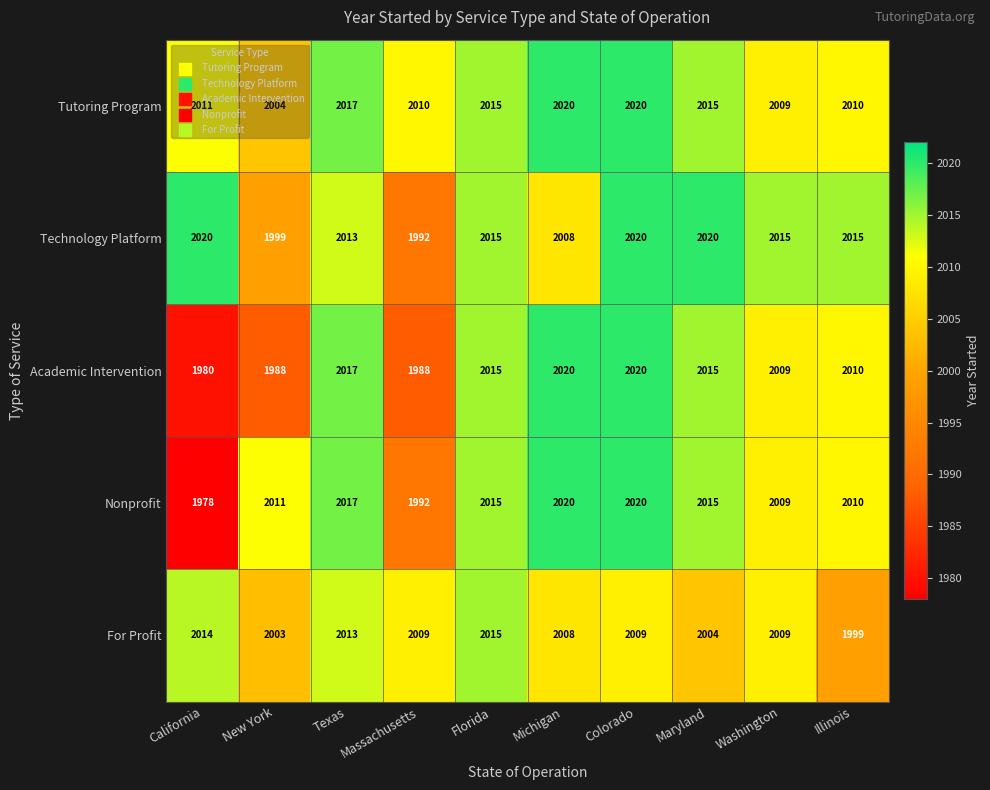

What is the total value across all series at Michigan?

10076